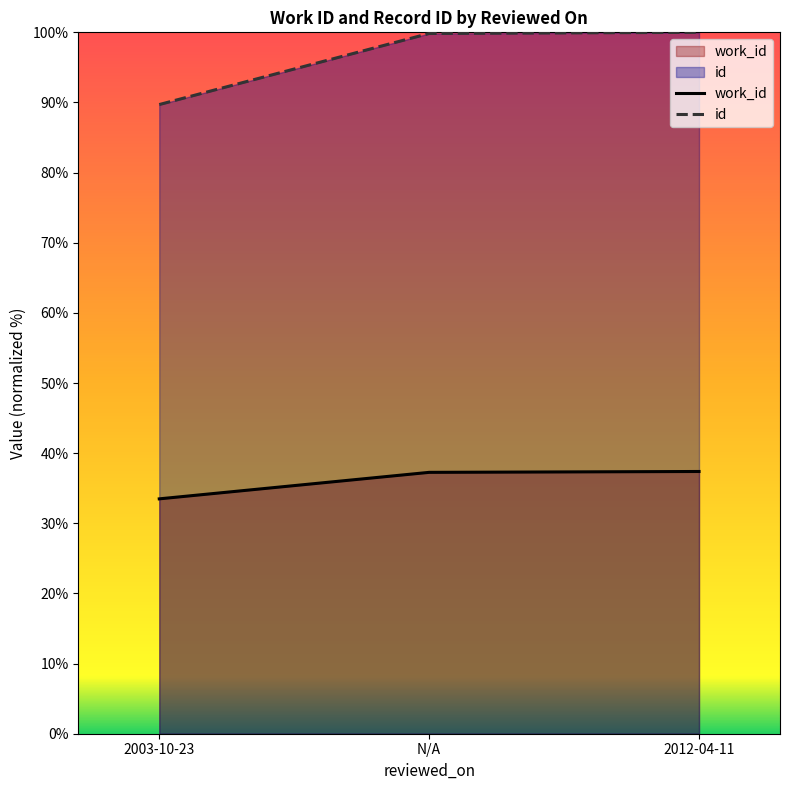

At how many categories does at least one series exceed 82?

3